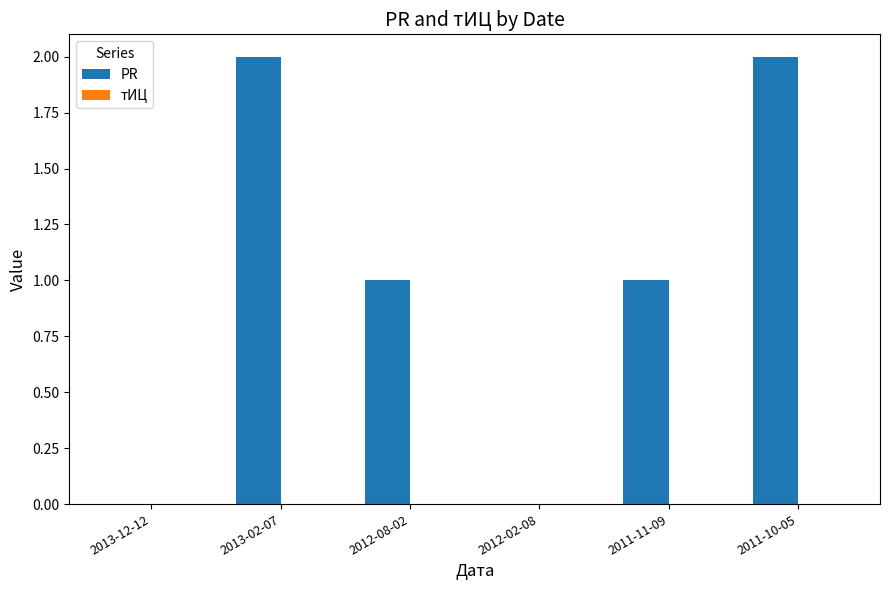

What is the sum of all values?

6